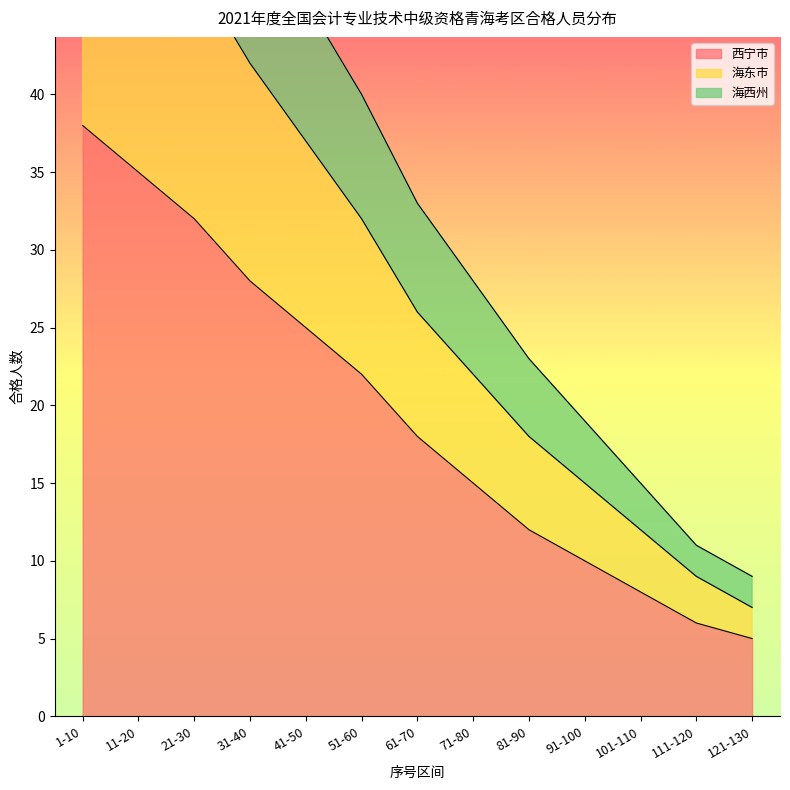

True or false: 海西州 has a value of 75 at 31-40.

False